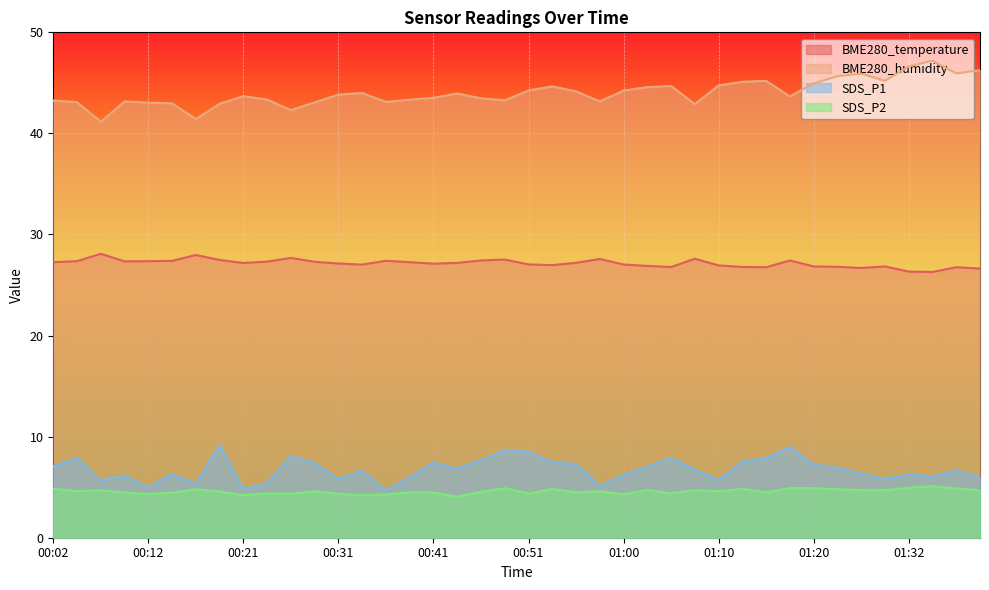

The value of BME280_temperature at 00:43 is 27.2. True or false?

True